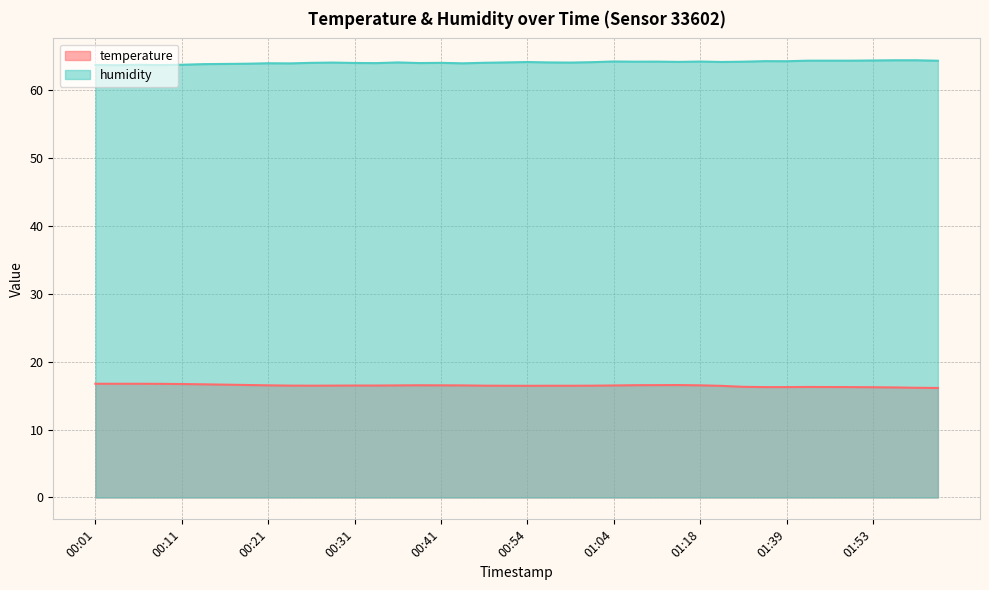

What is the average value of the temperature series?

16.5